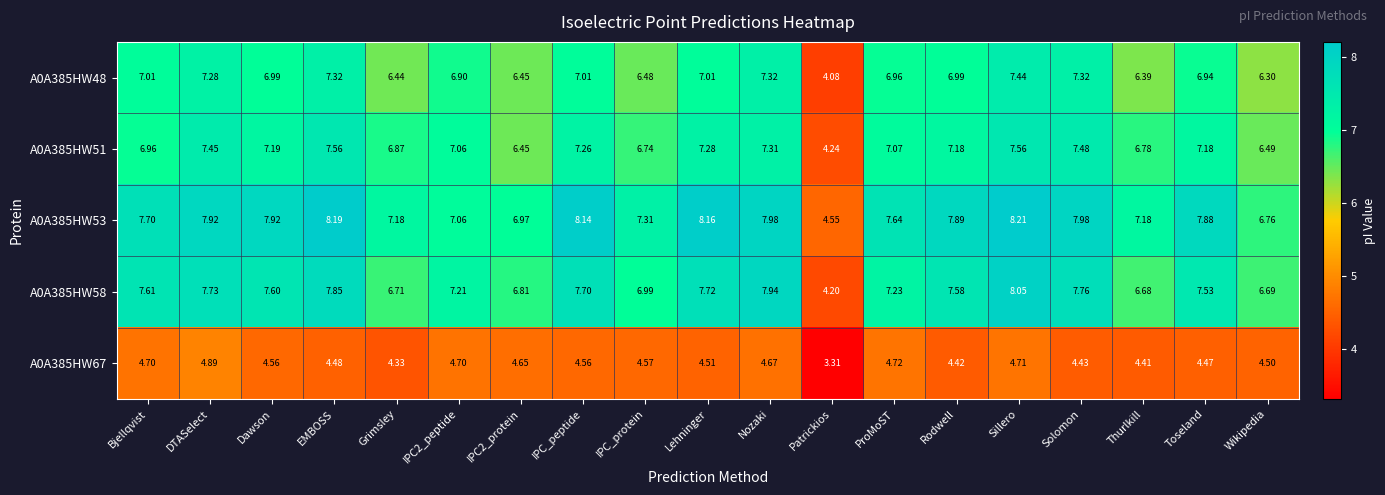

Is the value of A0A385HW51 at DTASelect greater than the value of A0A385HW67 at Dawson?

Yes